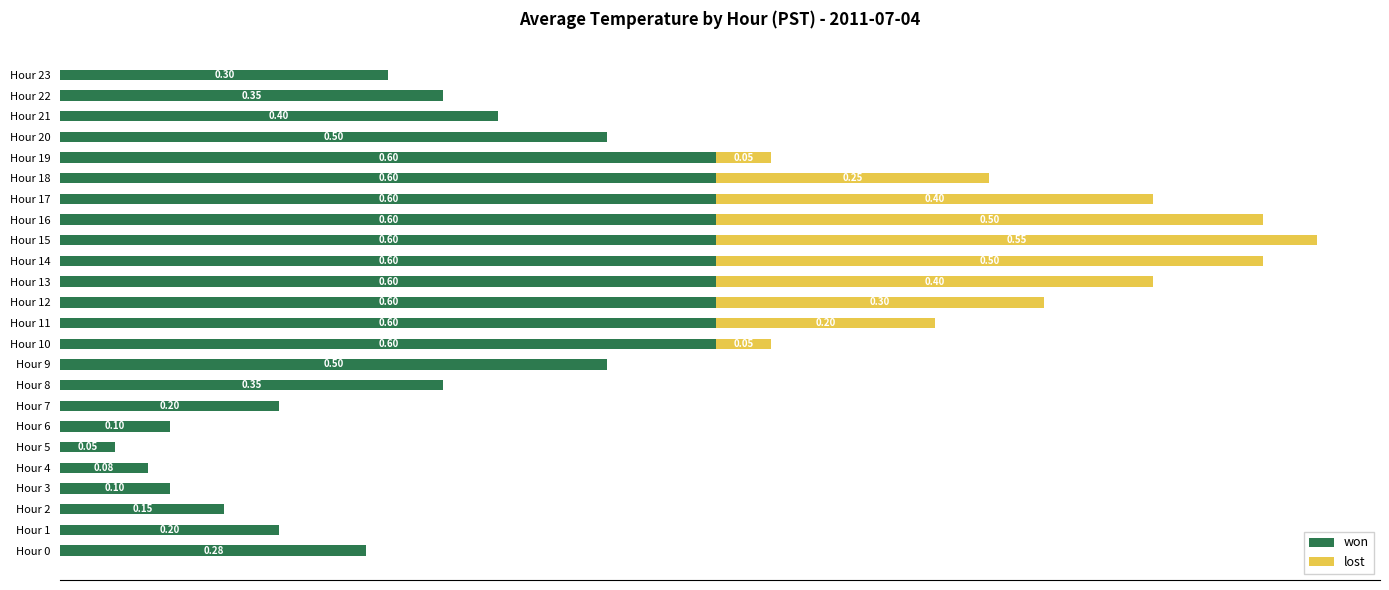

What are all the series names shown in the legend?

won, lost